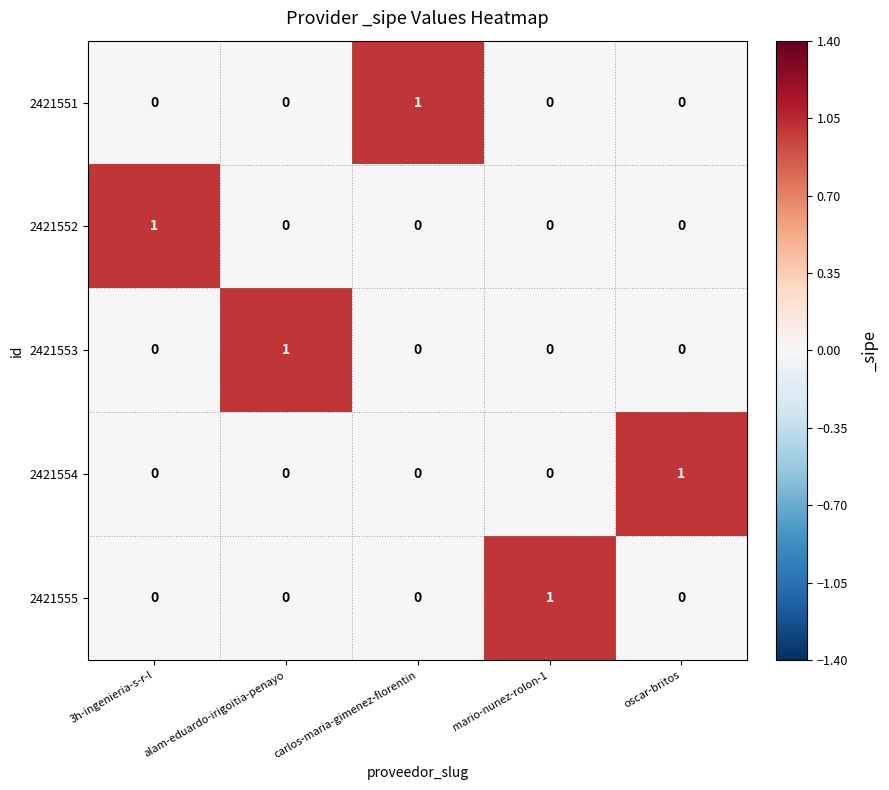

Count the 2421552 values in the range 0 to 1.

5